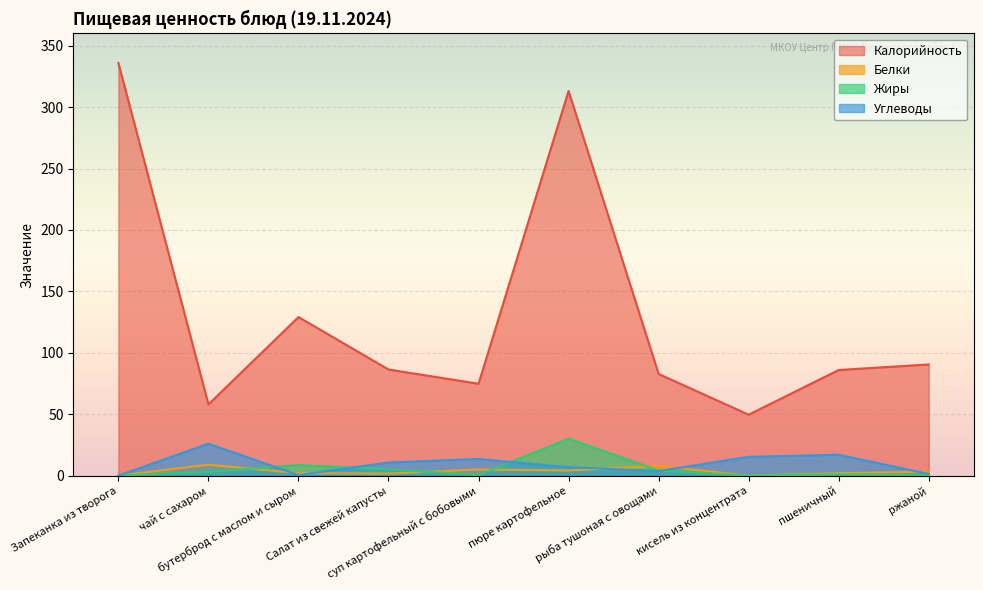

True or false: Калорийность and Углеводы intersect in this chart.

False